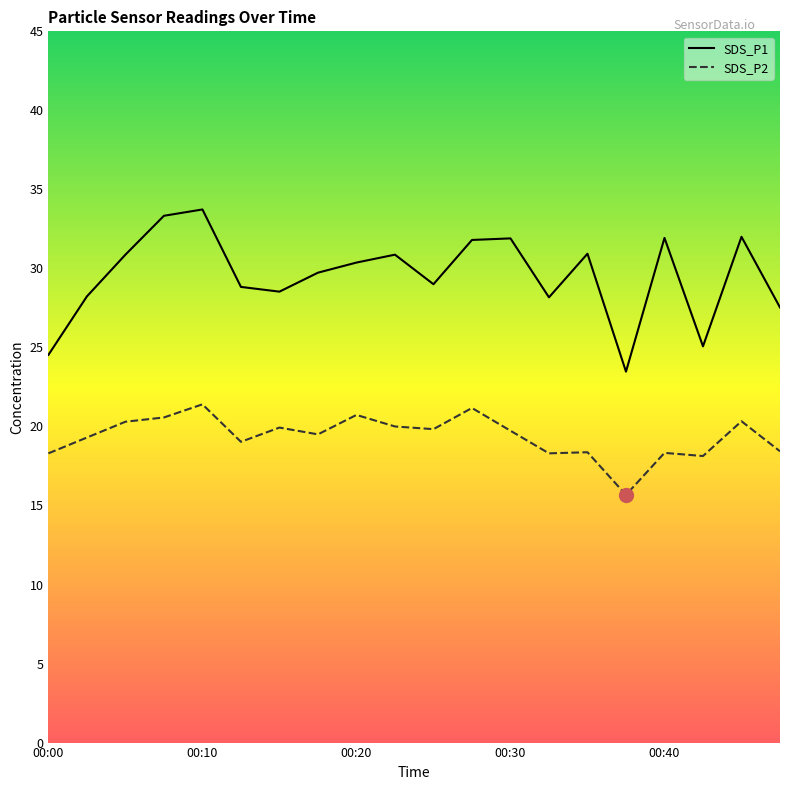

How many distinct data groups are displayed?

2